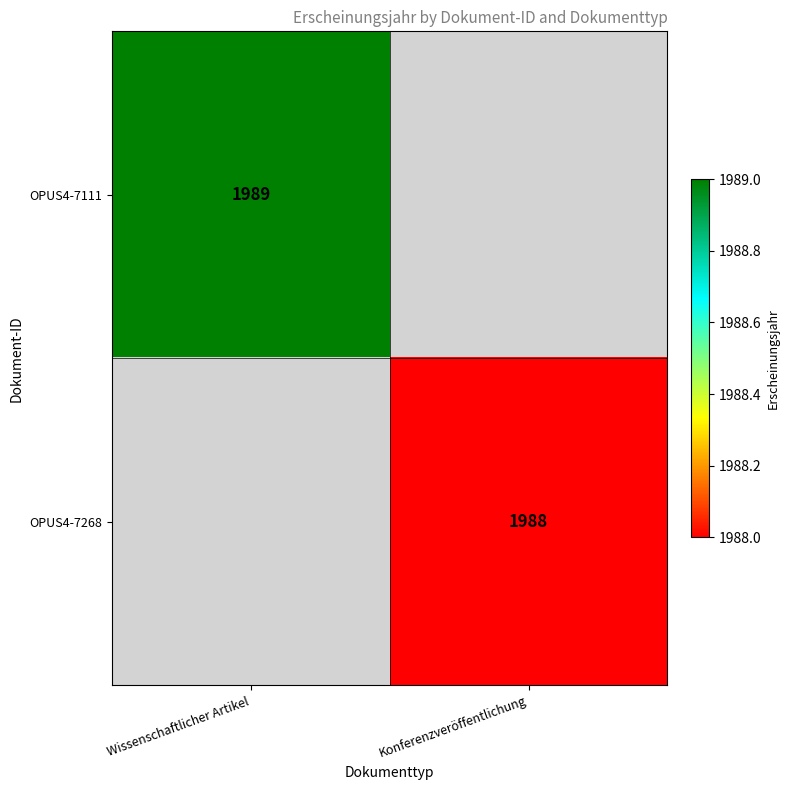

The value of OPUS4-7268 at Konferenzveröffentlichung is 2857. True or false?

False